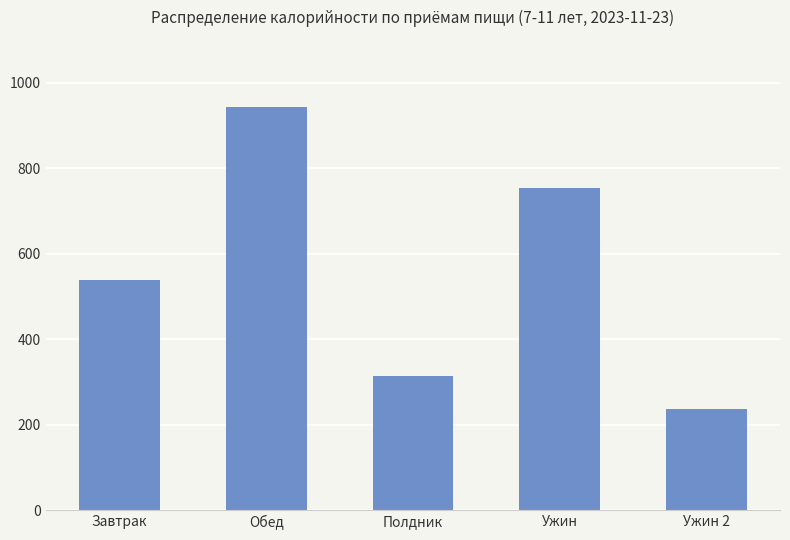

Reading left to right, extract all data points from this chart.

Завтрак=538	Обед=942	Полдник=314	Ужин=753	Ужин 2=237